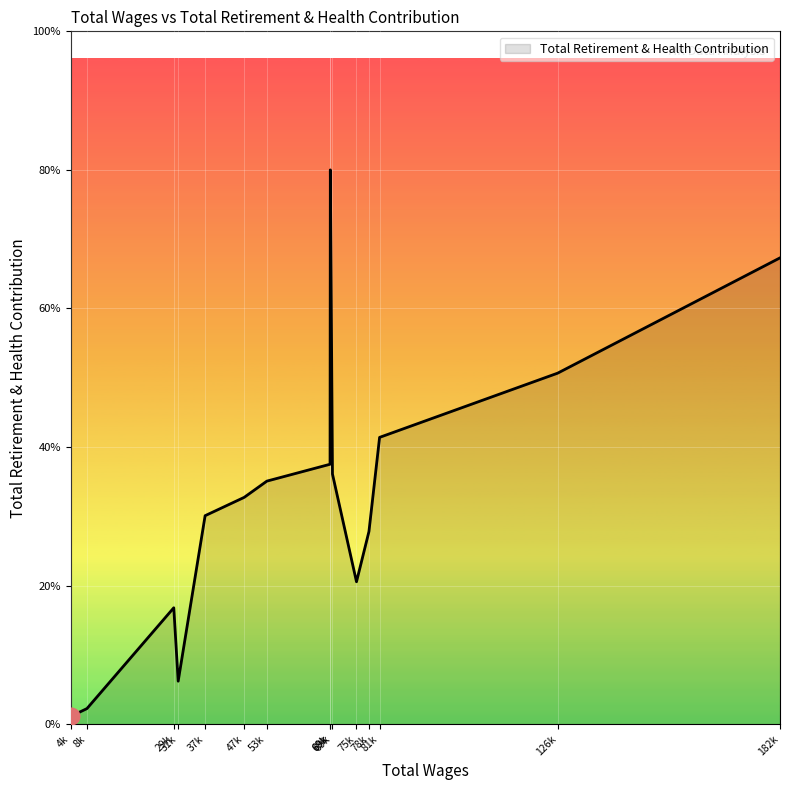

Does the chart display data point markers on the line(s)?

No